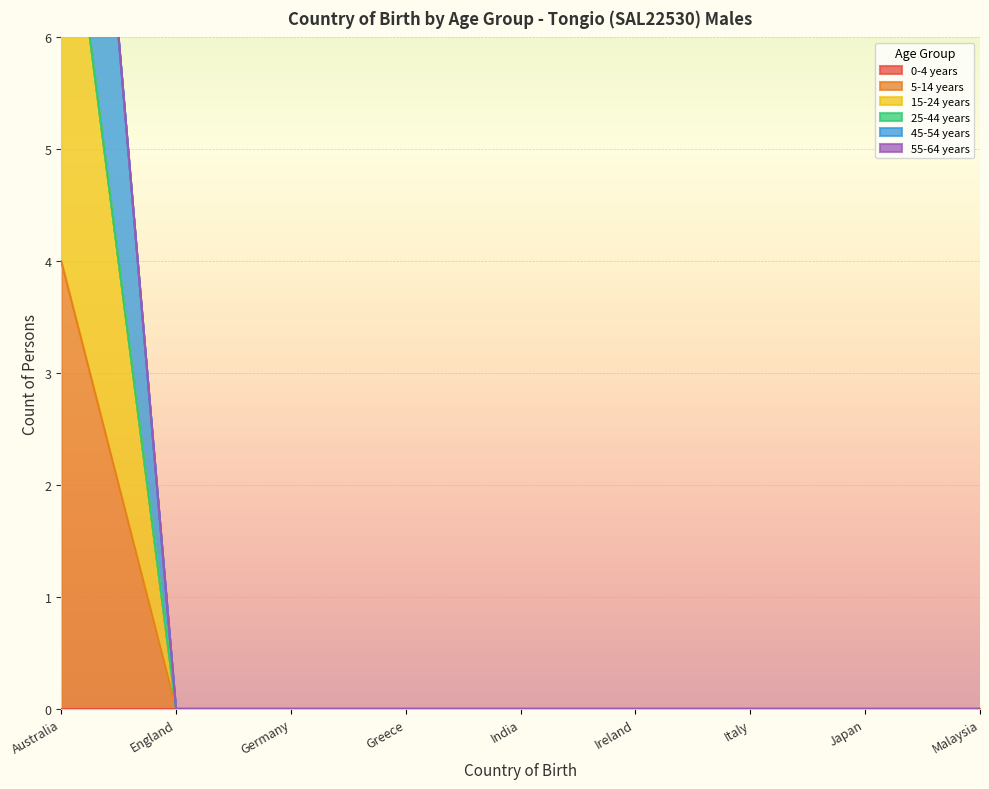

True or false: 5-14 years and 45-54 years cross at least once.

False